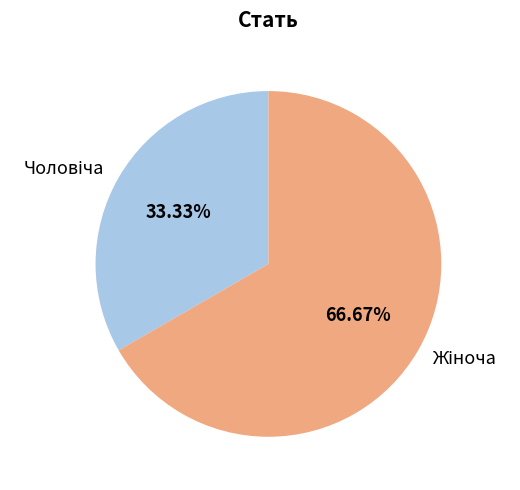

Does any single category account for the majority?

Yes